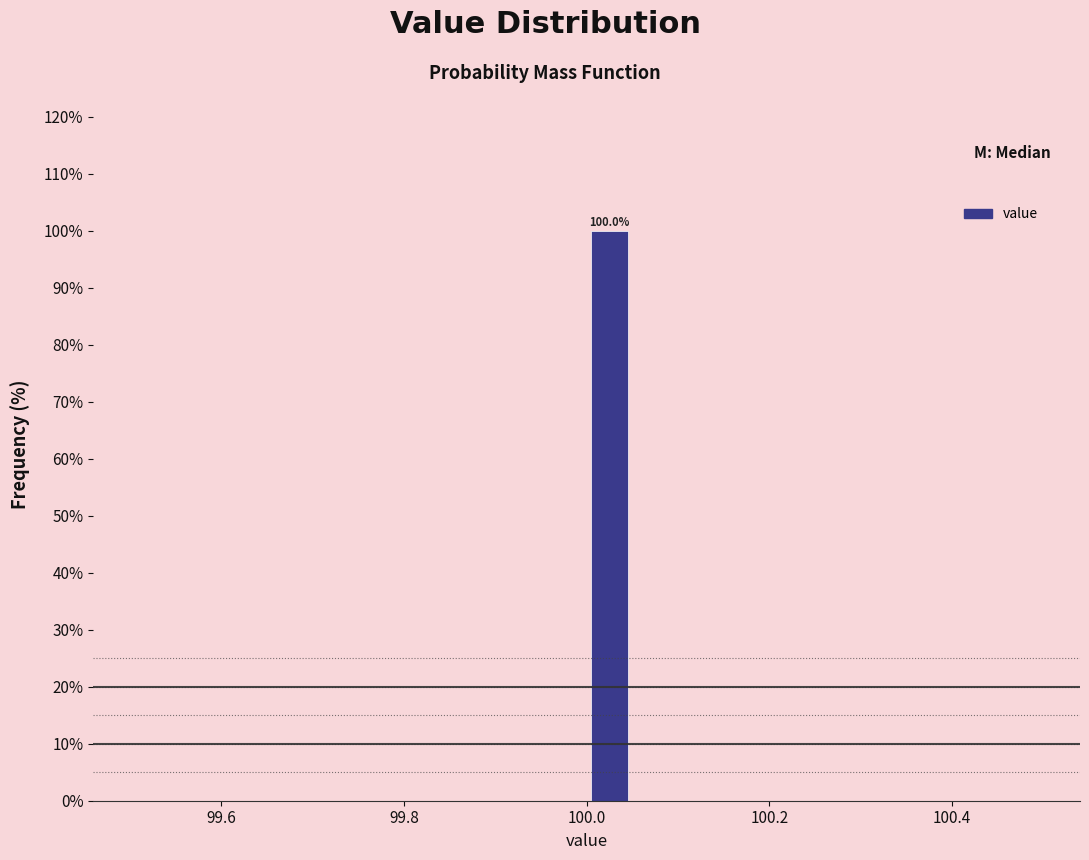

Around what value on the x-axis is the tallest bar? Give the approximate position of its centre, as read against the axis.

100.02